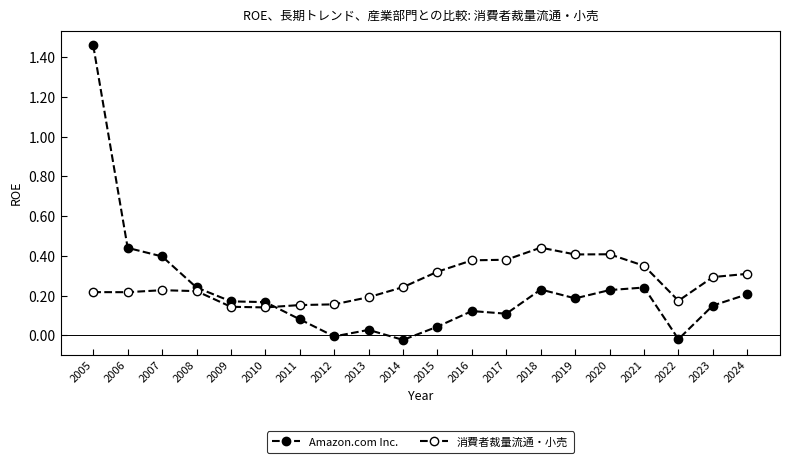

What is the value of the Amazon.com Inc. point at the 7th from the left?

0.1